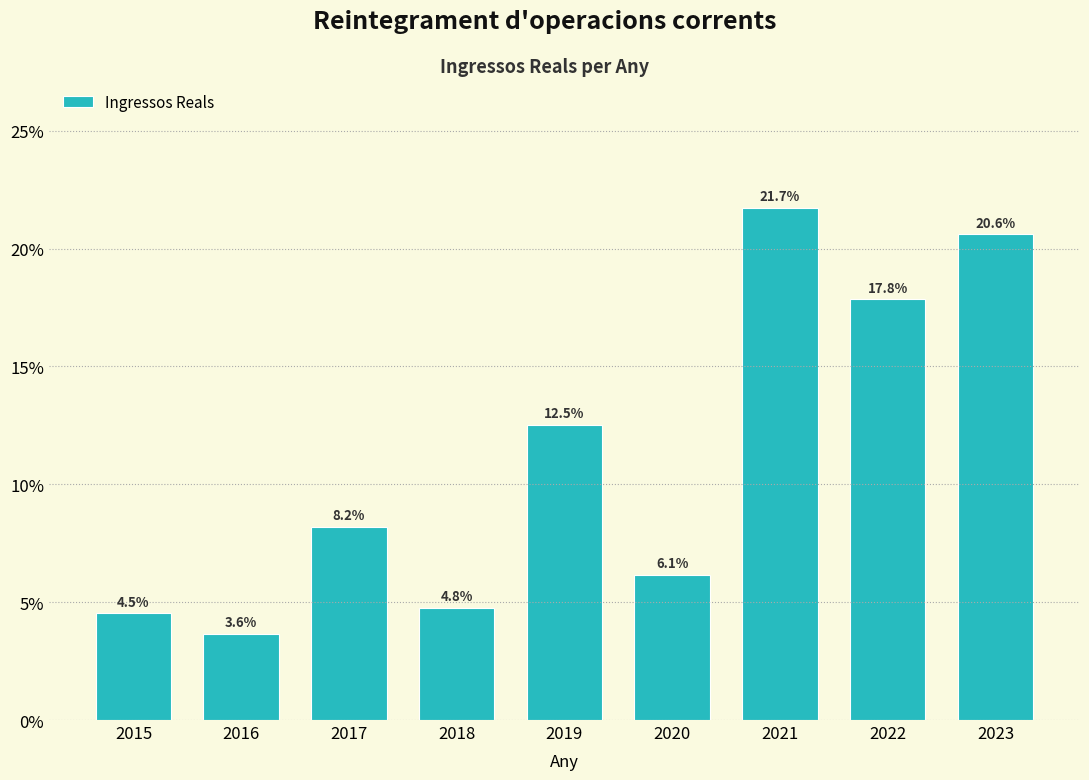

Does the chart contain any negative values?

No